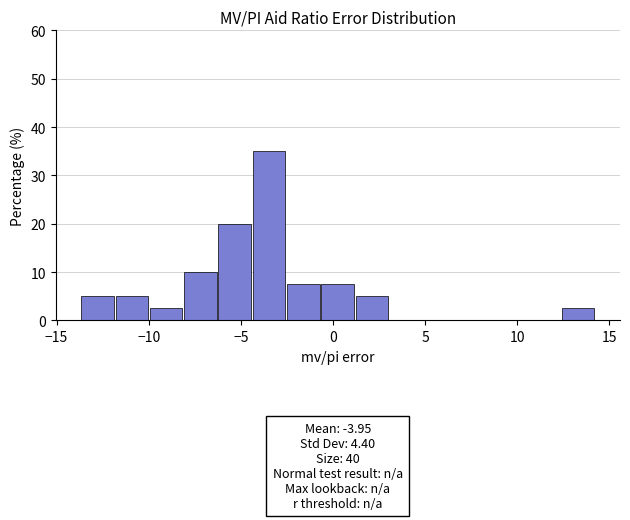

Around what value on the x-axis is the tallest bar? Give the approximate position of its centre, as read against the axis.

-3.5